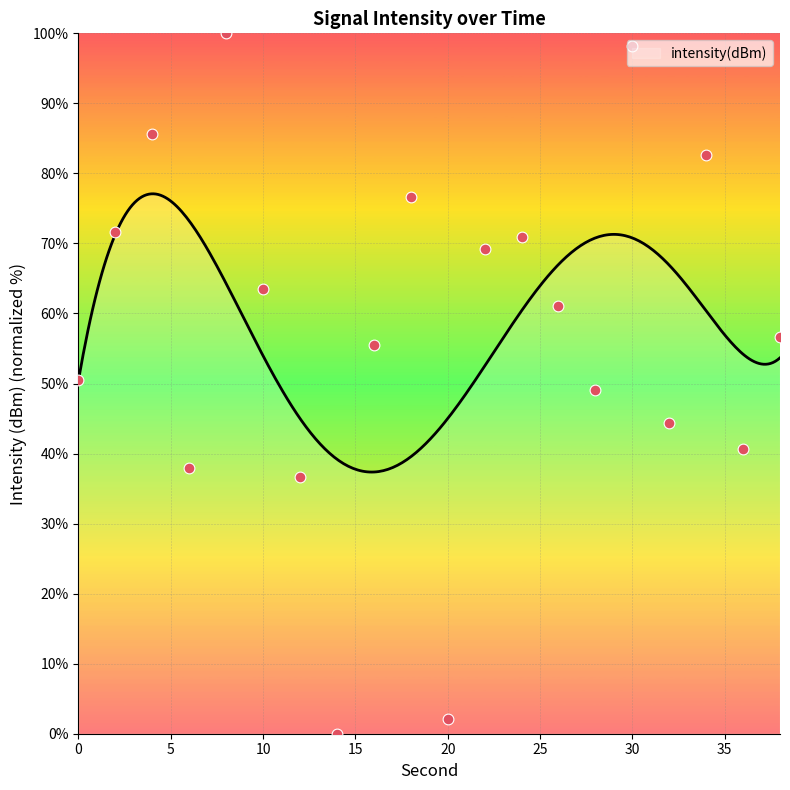

Between 2 and 30, which is larger?

30